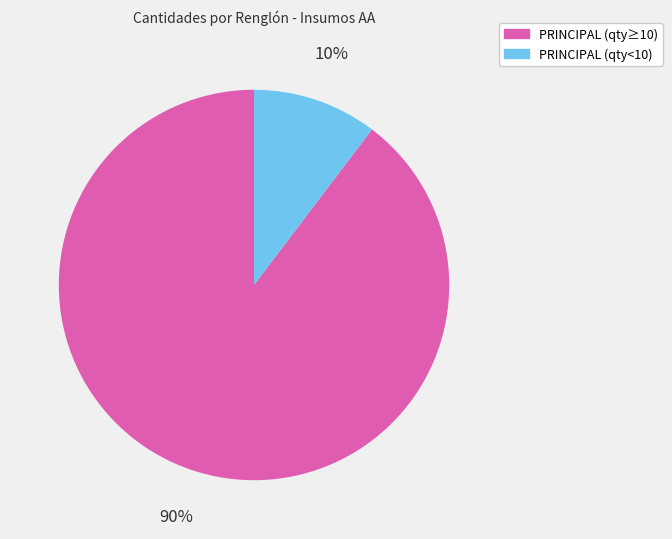

To the nearest percent, what is the average slice percentage?

50%